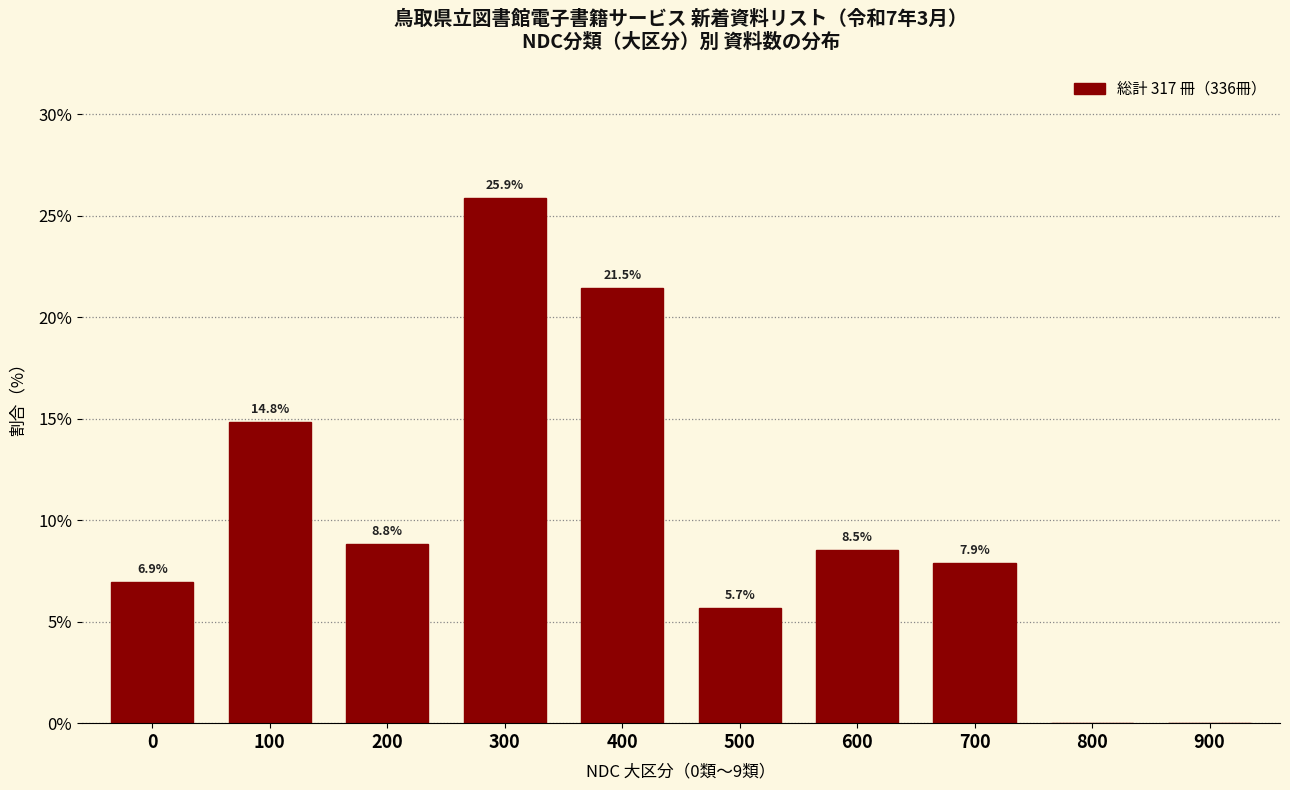

Reading right to left, what are all the values shown in this chart?

900=0.0	800=0.0	700=7.9	600=8.5	500=5.7	400=21.5	300=25.9	200=8.8	100=14.8	0=6.9